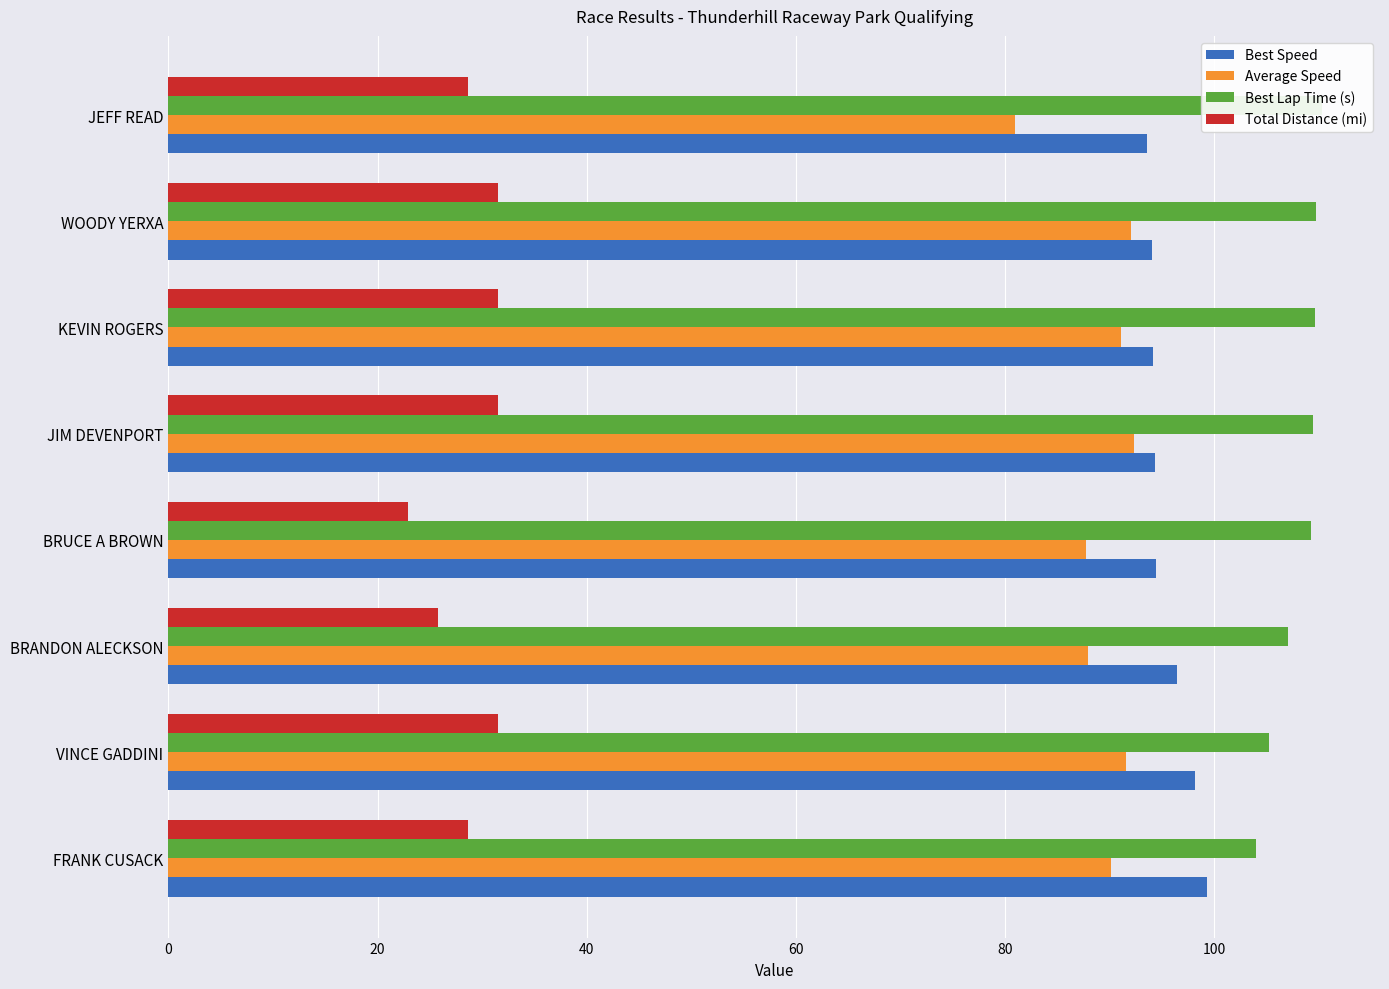

Rank the series at BRANDON ALECKSON from highest to lowest value.

Best Lap Time (s), Best Speed, Average Speed, Total Distance (mi)